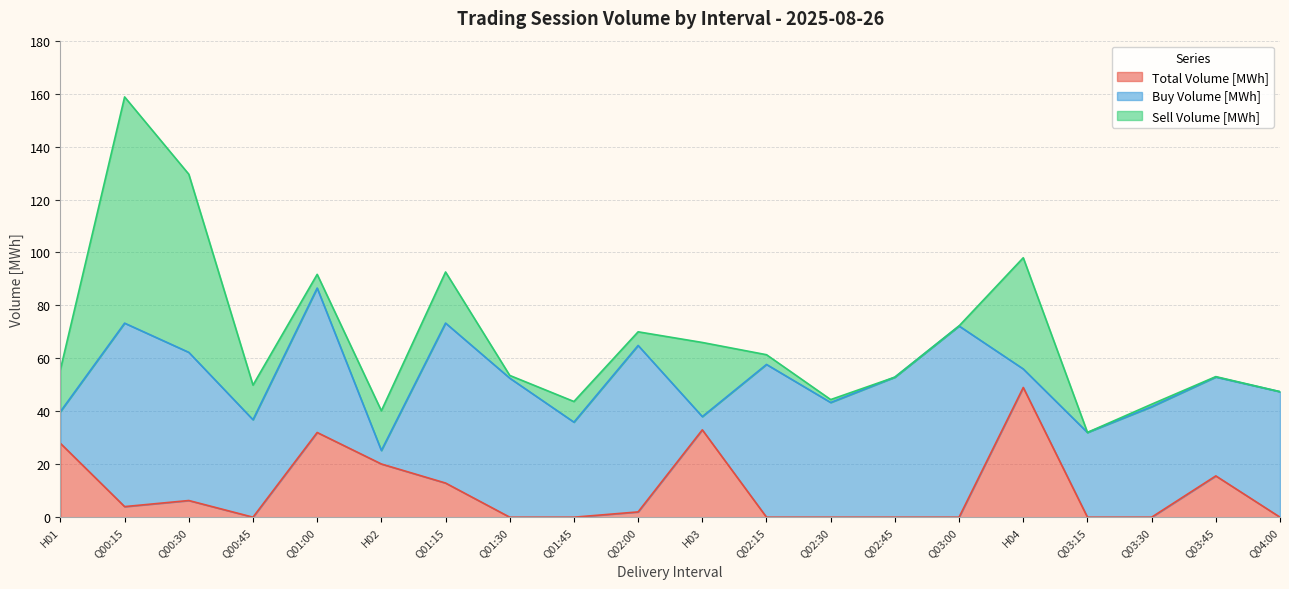

What is the sum of all Buy Volume [MWh] values?

842.1